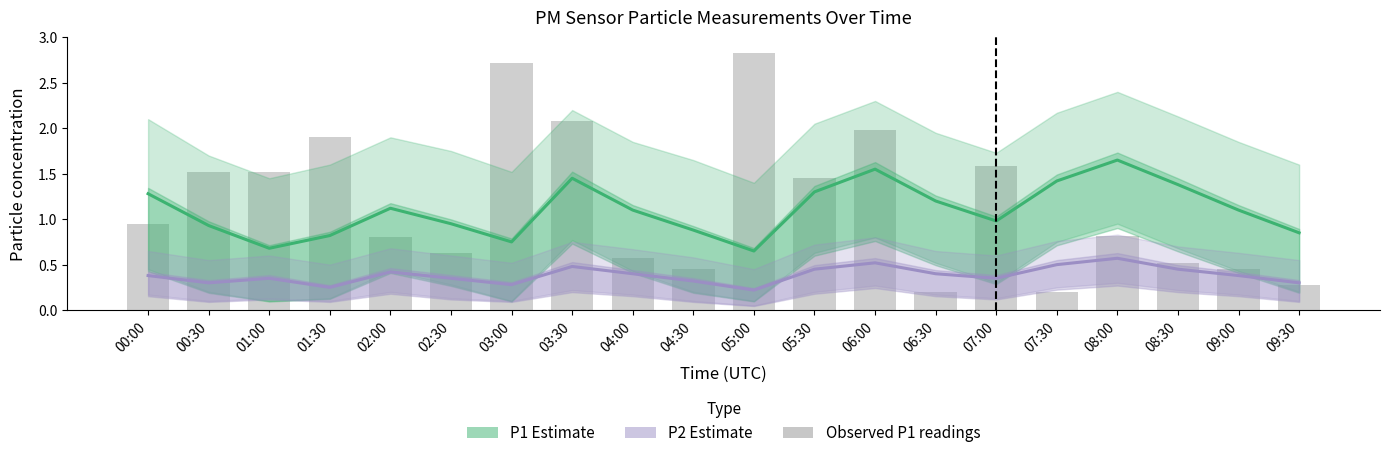

Reading left to right, list all the values displayed in this chart.

P1 Estimate: 00:00=1.3	00:30=0.9	01:00=0.7	01:30=0.8	02:00=1.1	02:30=0.9	03:00=0.8	03:30=1.4	04:00=1.1	04:30=0.9	05:00=0.7	05:30=1.3	06:00=1.6	06:30=1.2	07:00=1.0	07:30=1.4	08:00=1.6	08:30=1.4	09:00=1.1	09:30=0.8
P2 Estimate: 00:00=0.4	00:30=0.3	01:00=0.3	01:30=0.2	02:00=0.4	02:30=0.3	03:00=0.3	03:30=0.5	04:00=0.4	04:30=0.3	05:00=0.2	05:30=0.5	06:00=0.5	06:30=0.4	07:00=0.3	07:30=0.5	08:00=0.6	08:30=0.5	09:00=0.4	09:30=0.3
Observed P1 readings: 00:00=0.9	00:30=1.5	01:00=1.5	01:30=1.9	02:00=0.8	02:30=0.6	03:00=2.7	03:30=2.1	04:00=0.6	04:30=0.5	05:00=2.8	05:30=1.4	06:00=2.0	06:30=0.2	07:00=1.6	07:30=0.2	08:00=0.8	08:30=0.5	09:00=0.5	09:30=0.3